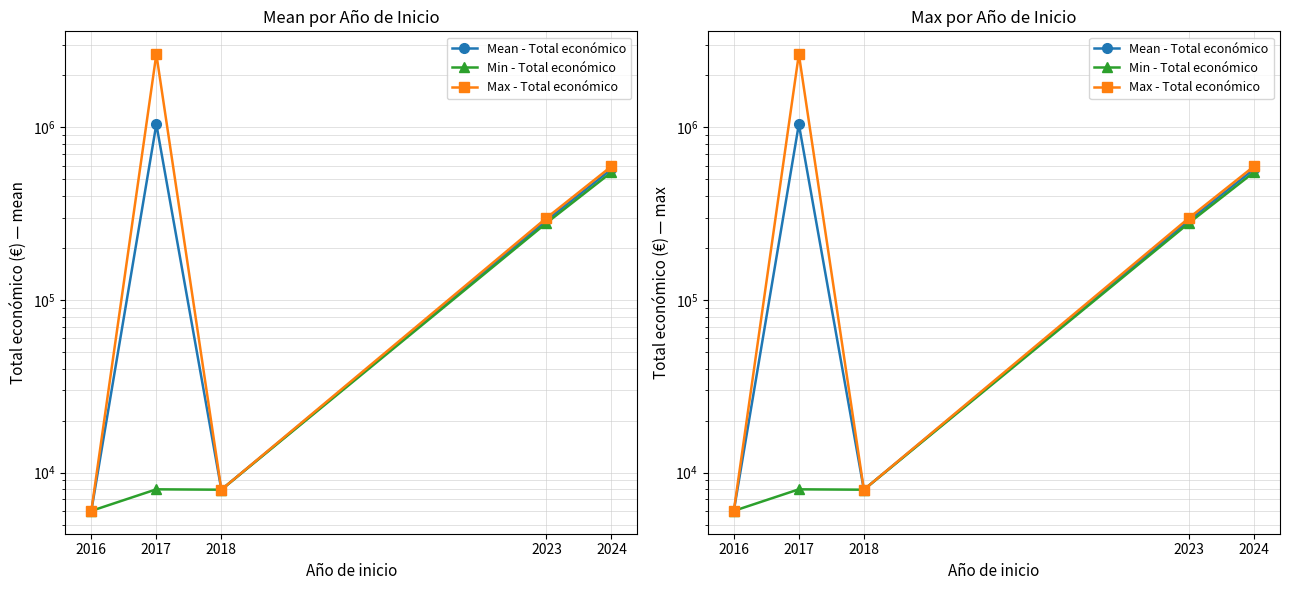

Which has a higher value, 2016 or 2023?

2023